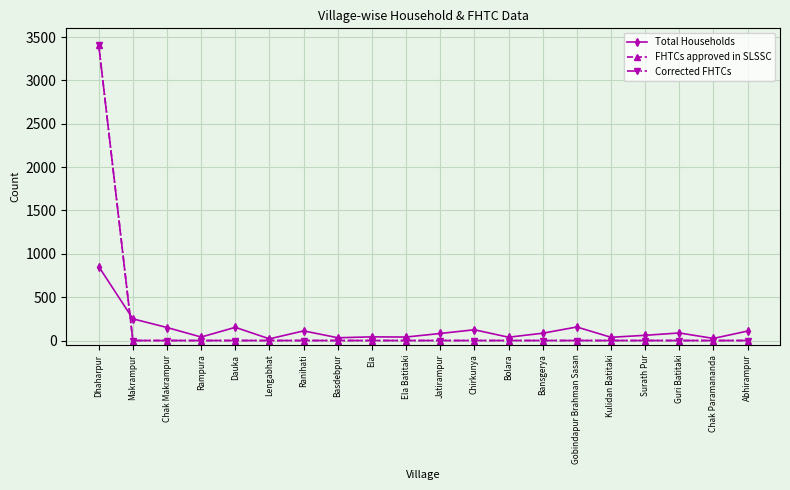

What are all the series names shown in the legend?

Total Households, FHTCs approved in SLSSC, Corrected FHTCs